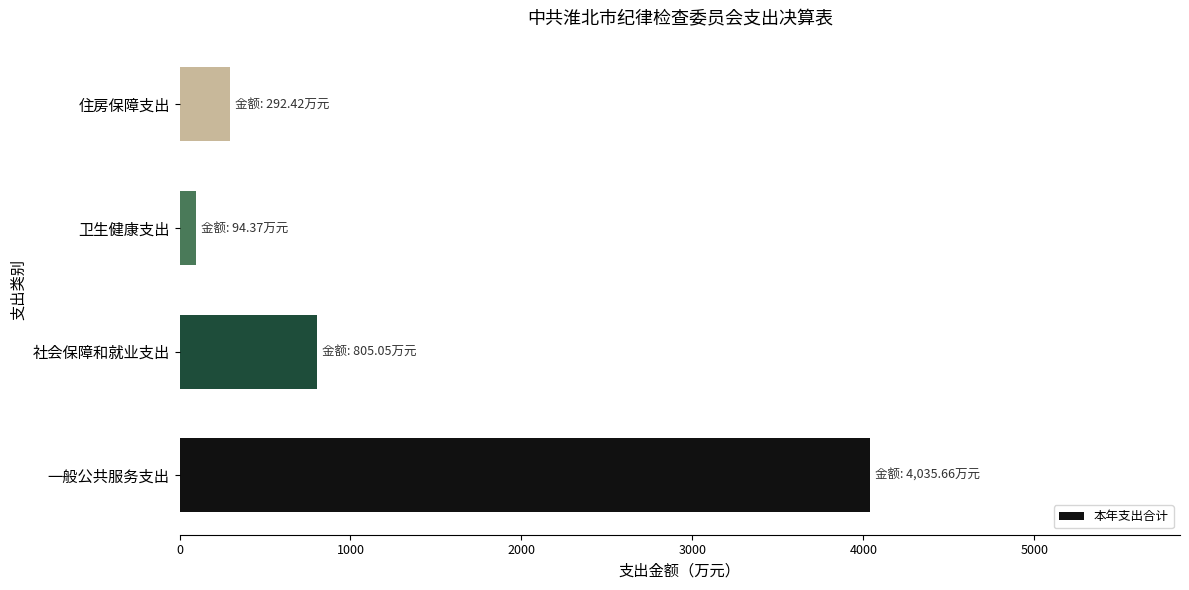

What is the average value?

1306.9